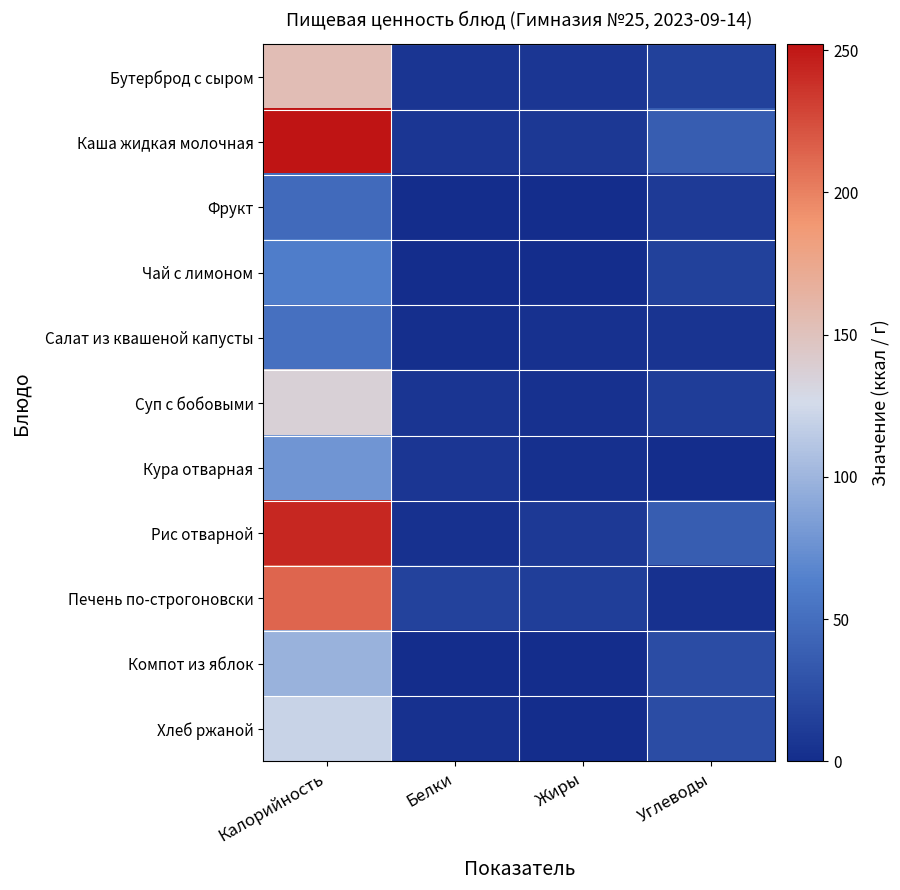

Which category has the highest value across all series?

Калорийность